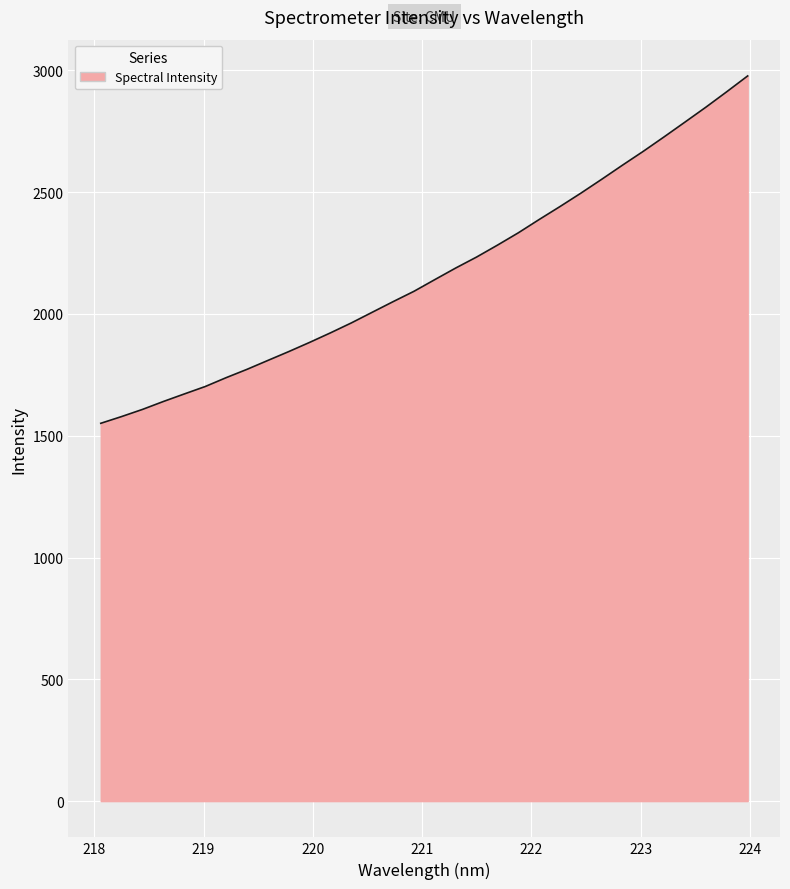

What is the maximum value shown in the chart?

2977.2